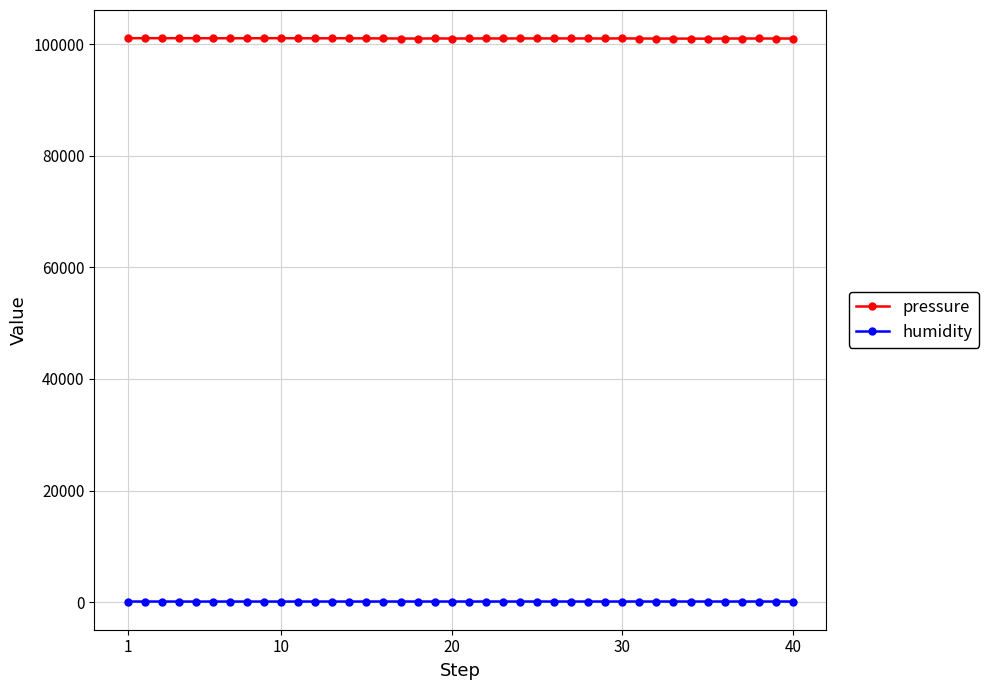

How many data points in humidity are less than 100?

15